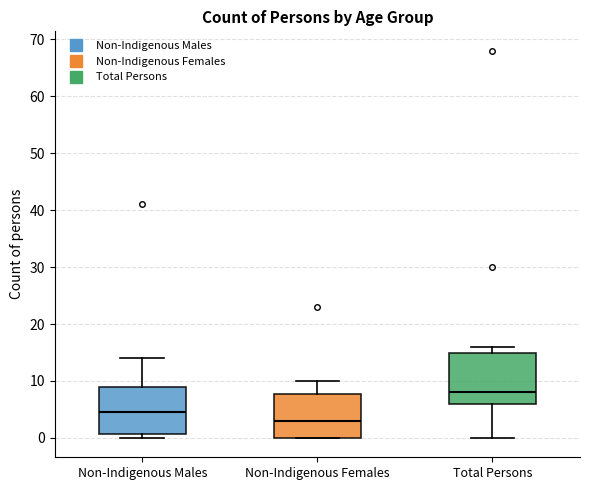

Where does the median line of the box for Total Persons sit on the y-axis? The values are not printed on the chart, so give them approximately, as read against the axis.

8